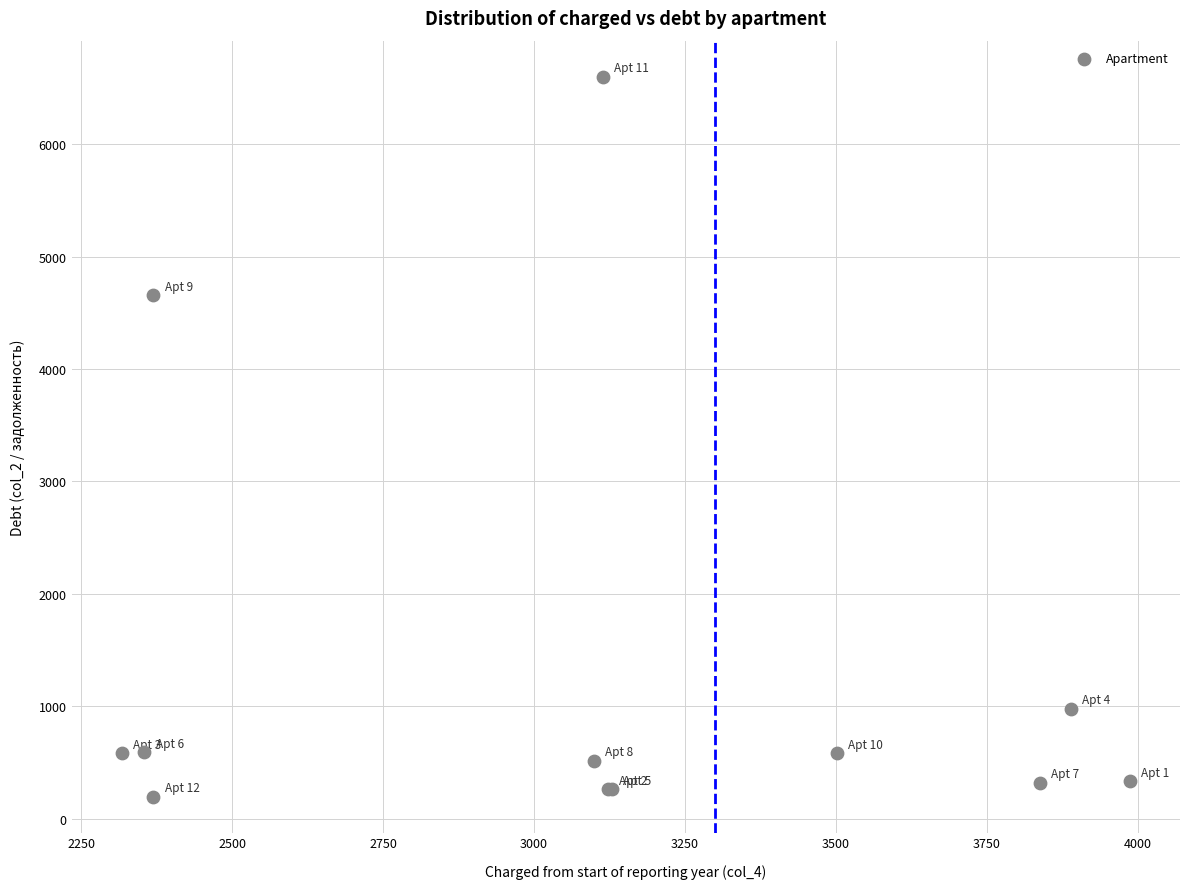

What Y value in the scatter plot is closest to 3398?

4655.9